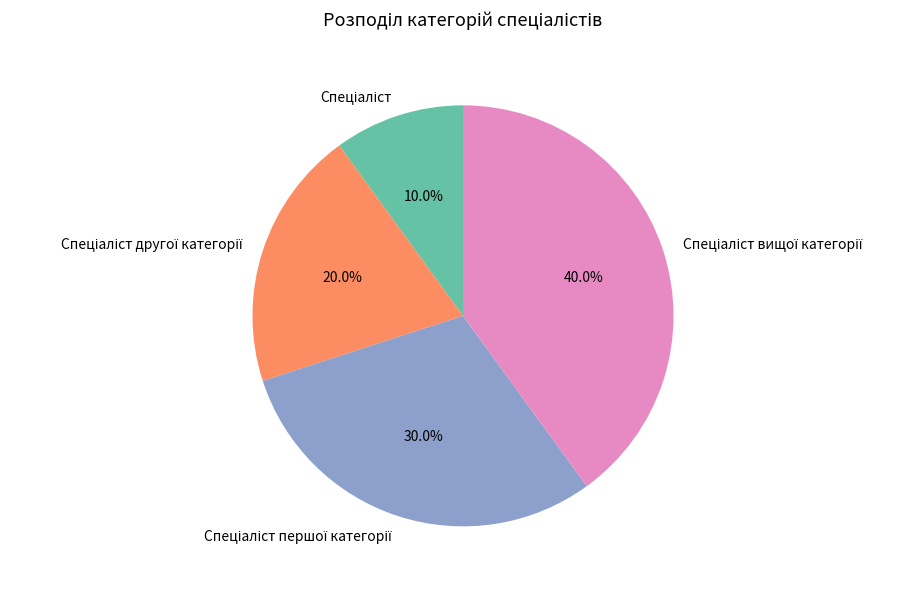

Does any single category account for the majority?

No